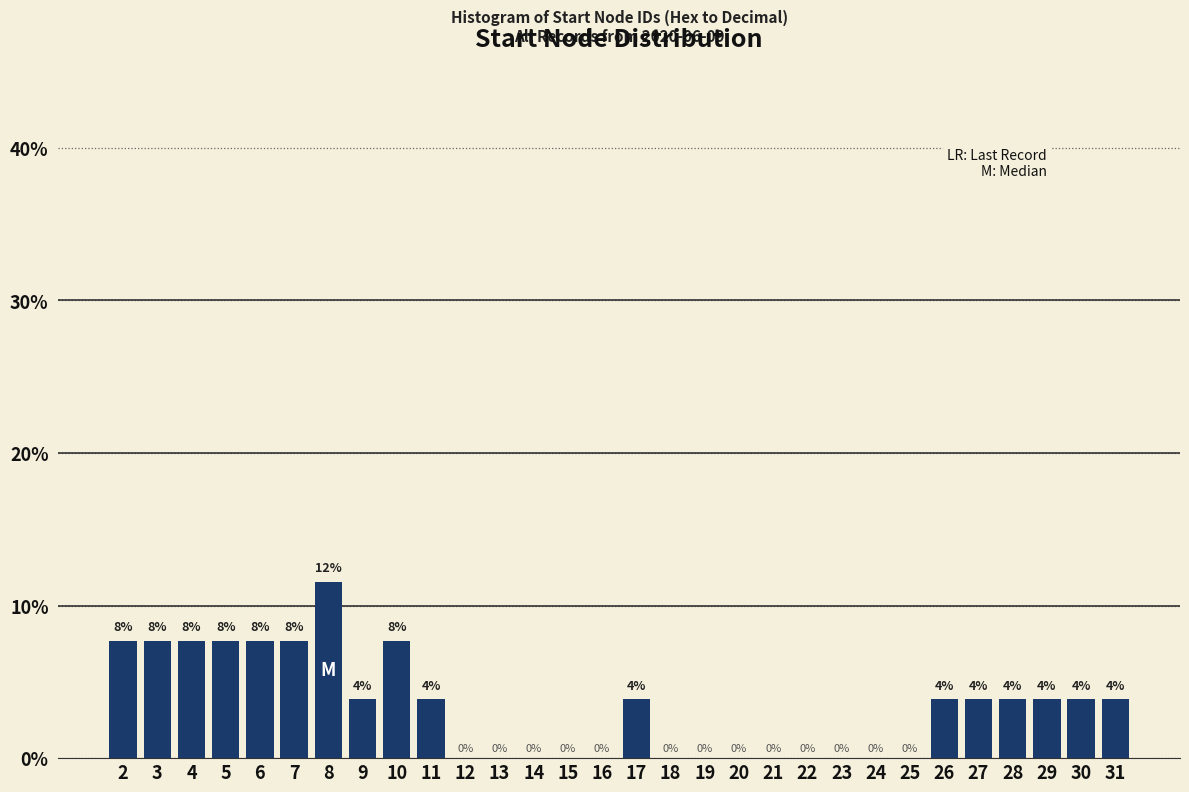

Are the bars horizontal?

No